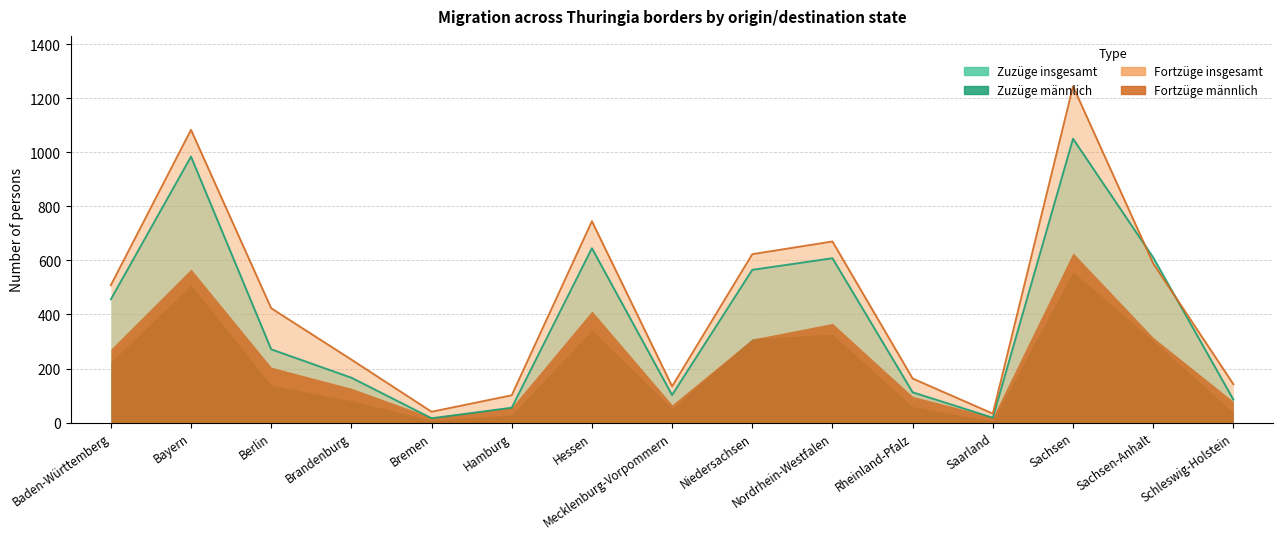

What is the value of the Zuzüge insgesamt point at the 15th from the left?

85